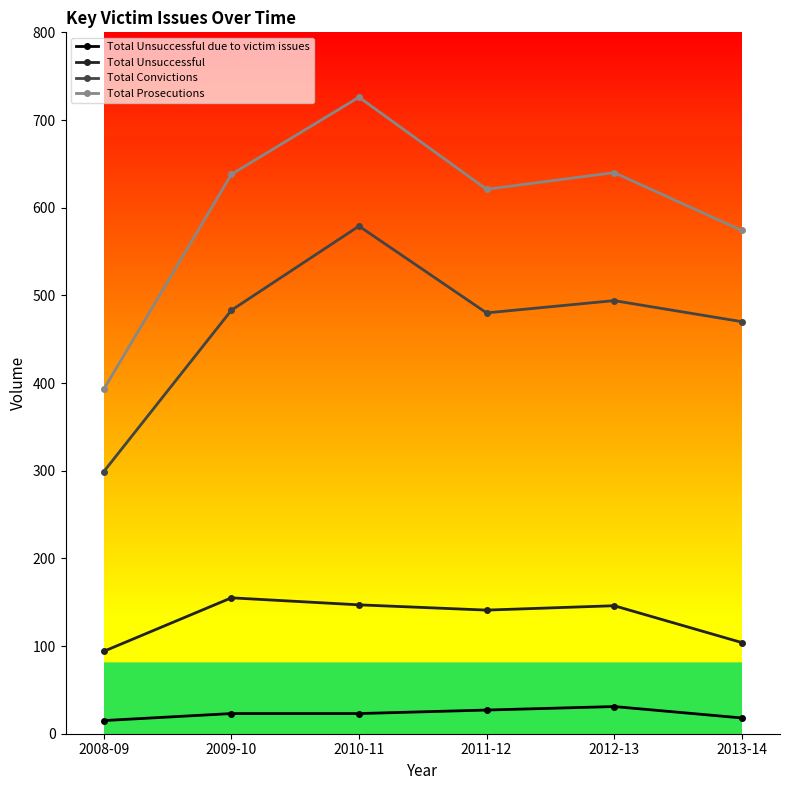

True or false: Total Prosecutions has more than 0 interior local peaks.

True